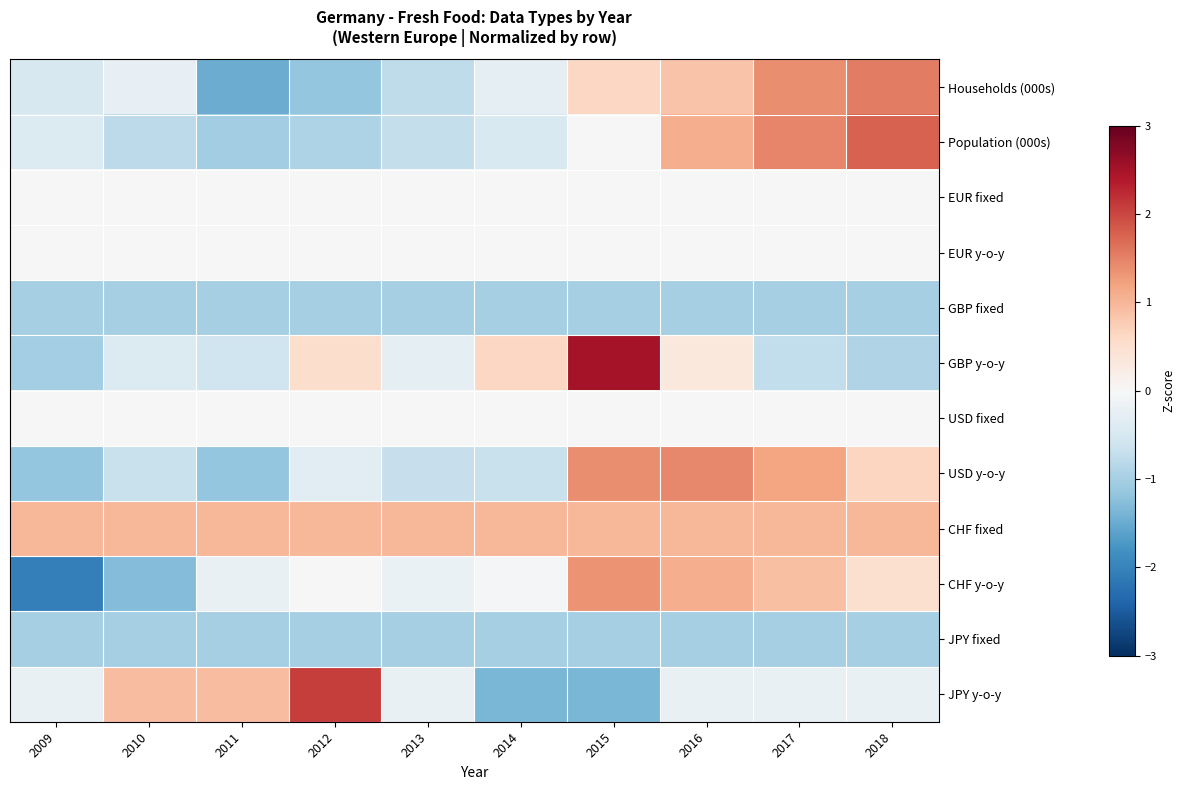

Reading left to right, transcribe all the data shown in this chart.

Households (000s): 2009=-0.5	2010=-0.2	2011=-1.5	2012=-1.2	2013=-0.8	2014=-0.3	2015=0.6	2016=0.9	2017=1.4	2018=1.5
Population (000s): 2009=-0.4	2010=-0.8	2011=-1.0	2012=-0.9	2013=-0.7	2014=-0.5	2015=0.0	2016=1.1	2017=1.5	2018=1.8
EUR fixed: 2009=0.0	2010=0.0	2011=0.0	2012=0.0	2013=0.0	2014=0.0	2015=0.0	2016=0.0	2017=0.0	2018=0.0
EUR y-o-y: 2009=0.0	2010=0.0	2011=0.0	2012=0.0	2013=0.0	2014=0.0	2015=0.0	2016=0.0	2017=0.0	2018=0.0
GBP fixed: 2009=-1.0	2010=-1.0	2011=-1.0	2012=-1.0	2013=-1.0	2014=-1.0	2015=-1.0	2016=-1.0	2017=-1.0	2018=-1.0
GBP y-o-y: 2009=-1.0	2010=-0.4	2011=-0.6	2012=0.5	2013=-0.3	2014=0.6	2015=2.5	2016=0.3	2017=-0.7	2018=-0.9
USD fixed: 2009=0.0	2010=0.0	2011=0.0	2012=0.0	2013=0.0	2014=0.0	2015=0.0	2016=0.0	2017=0.0	2018=0.0
USD y-o-y: 2009=-1.1	2010=-0.7	2011=-1.2	2012=-0.3	2013=-0.7	2014=-0.7	2015=1.4	2016=1.4	2017=1.2	2018=0.6
CHF fixed: 2009=1.0	2010=1.0	2011=1.0	2012=1.0	2013=1.0	2014=1.0	2015=1.0	2016=1.0	2017=1.0	2018=1.0
CHF y-o-y: 2009=-2.1	2010=-1.3	2011=-0.2	2012=0.0	2013=-0.2	2014=-0.1	2015=1.3	2016=1.1	2017=0.9	2018=0.5
JPY fixed: 2009=-1.0	2010=-1.0	2011=-1.0	2012=-1.0	2013=-1.0	2014=-1.0	2015=-1.0	2016=-1.0	2017=-1.0	2018=-1.0
JPY y-o-y: 2009=-0.2	2010=0.9	2011=0.9	2012=2.1	2013=-0.2	2014=-1.4	2015=-1.4	2016=-0.2	2017=-0.2	2018=-0.2